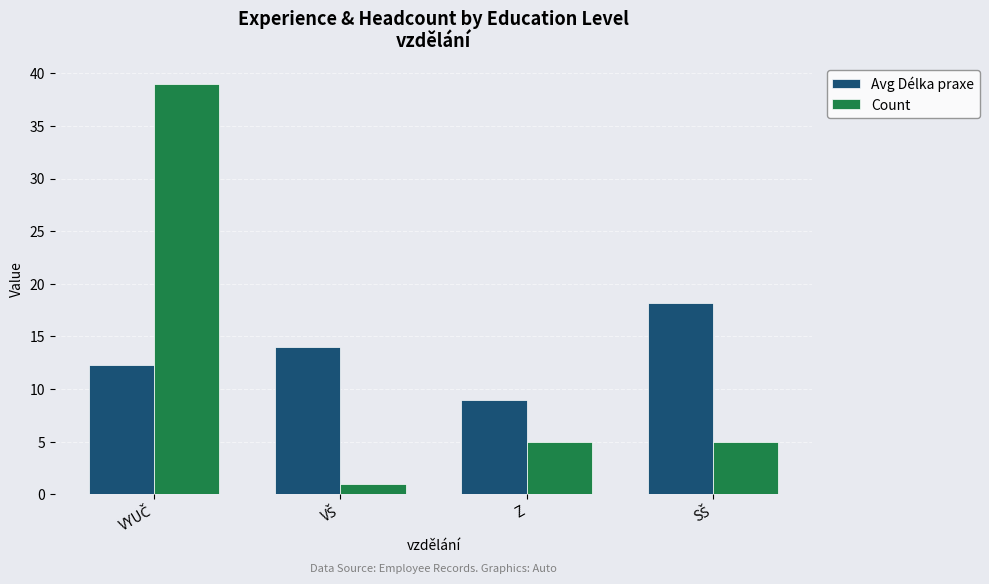

How many data points in Avg Délka praxe are less than 14?

2